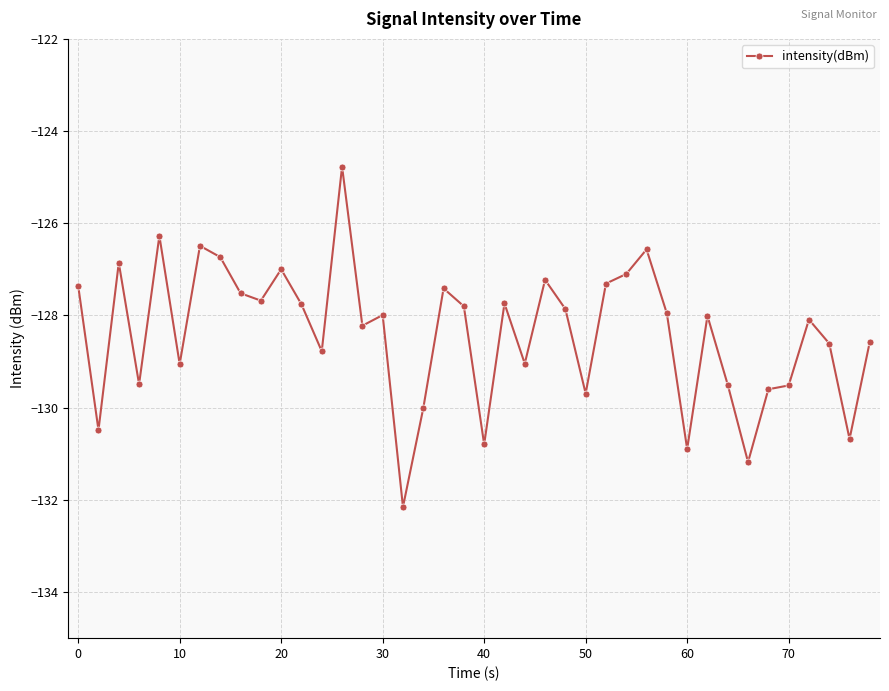

What is the difference between the maximum and minimum values?

7.4